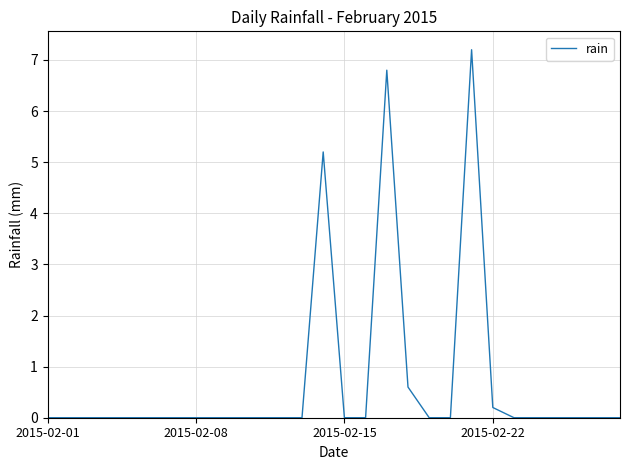

What is the greatest value displayed?

7.2